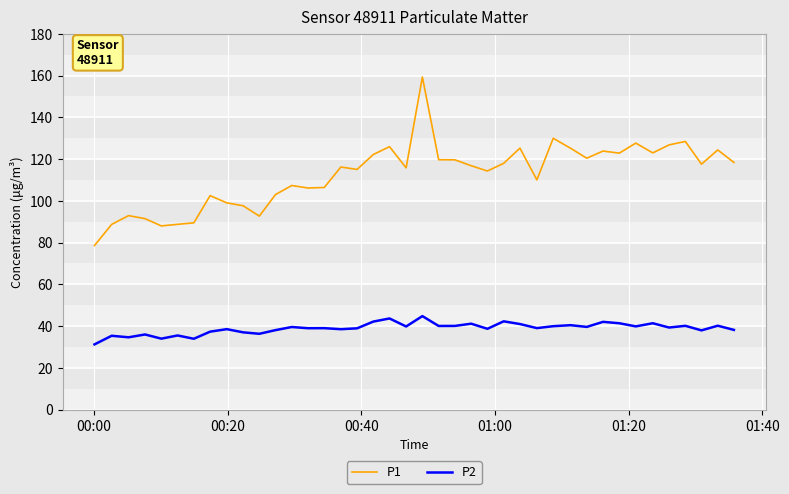

Which series has the widest spread of values?

P1